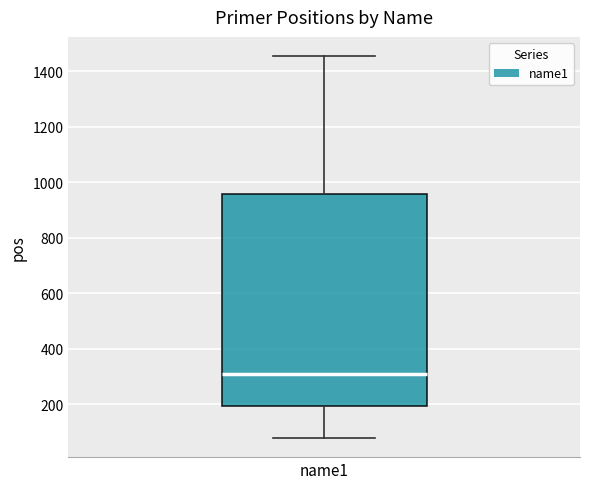

Transcribe this box plot: give where the median line is, the range the box spans, and where the two whiskers end, as read against the y-axis. The values are not printed on the chart, so give them approximately, as read against the axis.

median 320, box 200 to 960, whiskers 80 to 1460